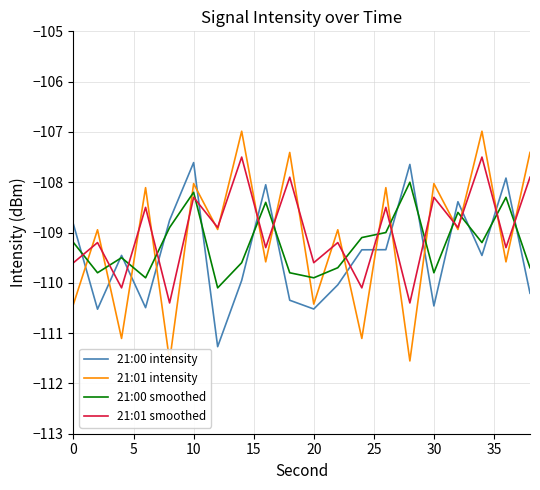

What is the minimum value for 21:01 smoothed?

-110.4